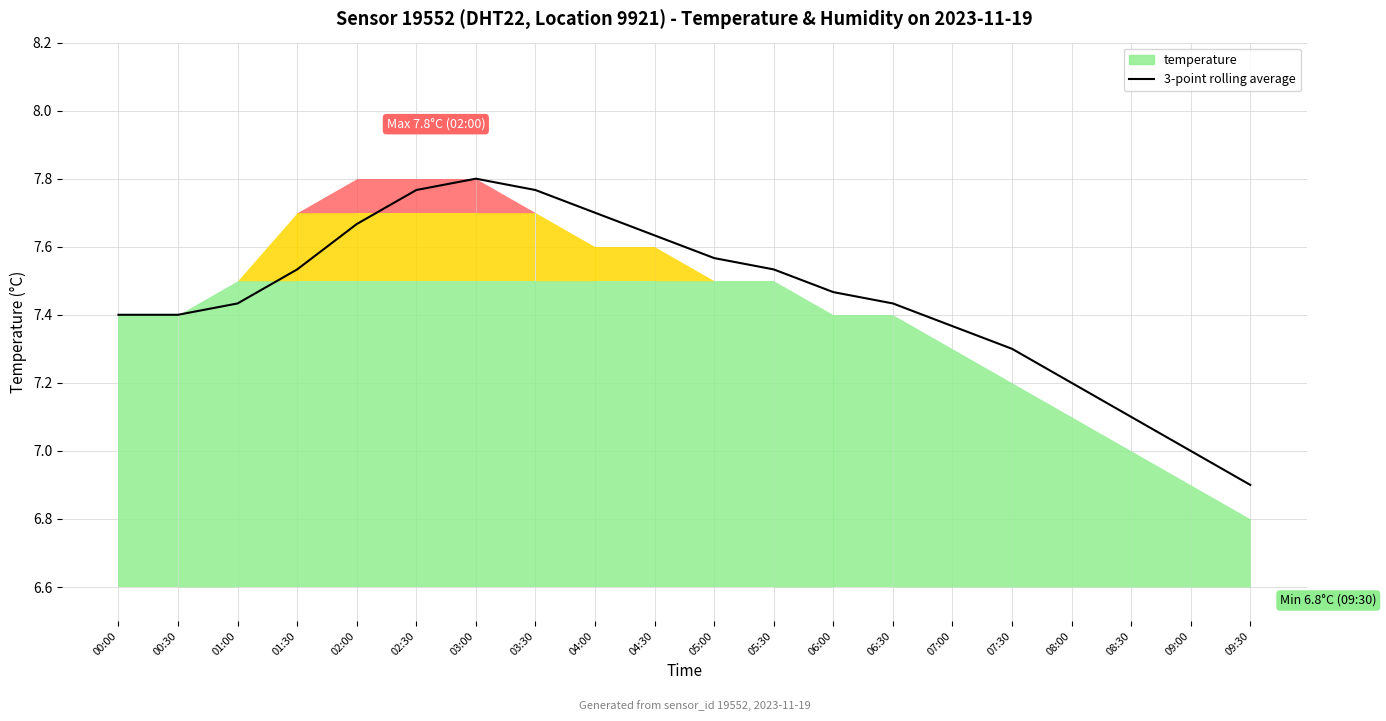

How many interior local peaks (higher than both neighbors) does the data have?

1